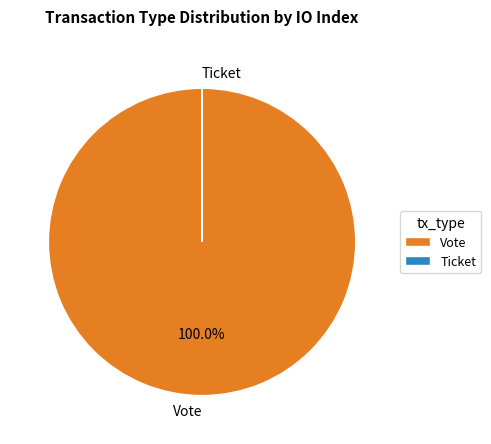

Which slice is the largest?

Vote